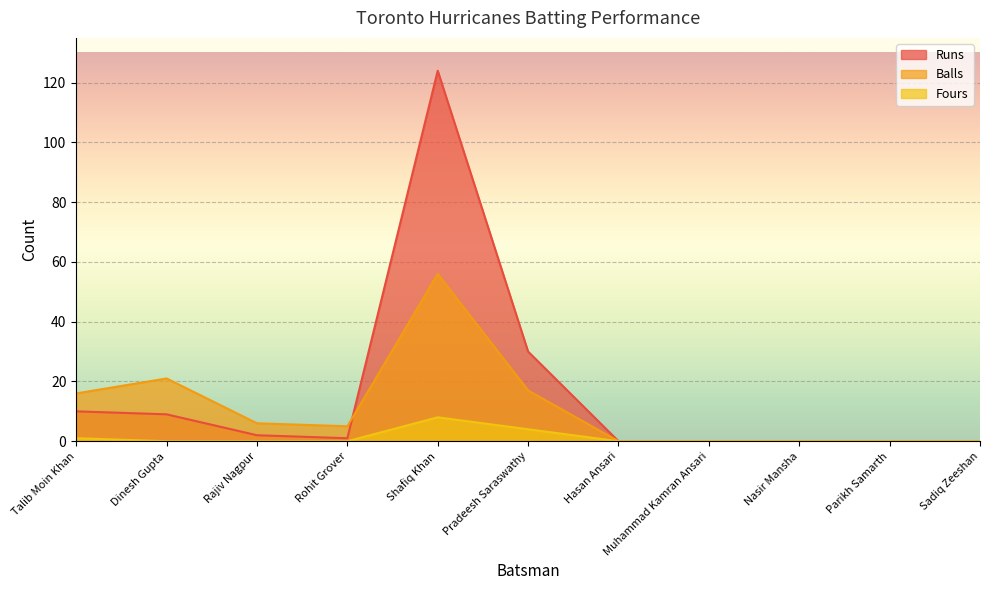

Which has a higher value, Nasir Mansha or Pradeesh Saraswathy?

Pradeesh Saraswathy